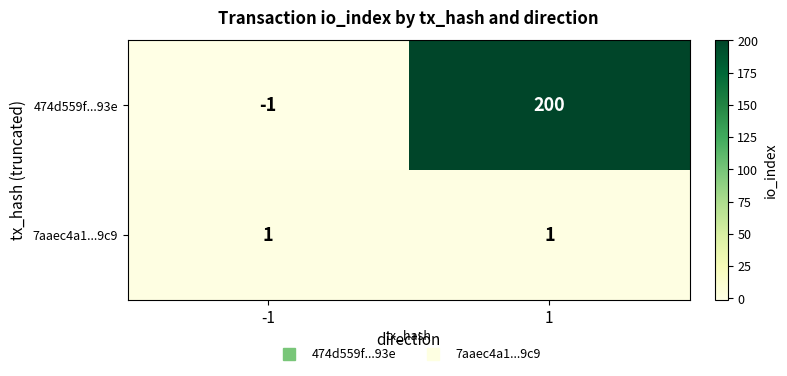

Which series has the widest spread of values?

474d559f...93e